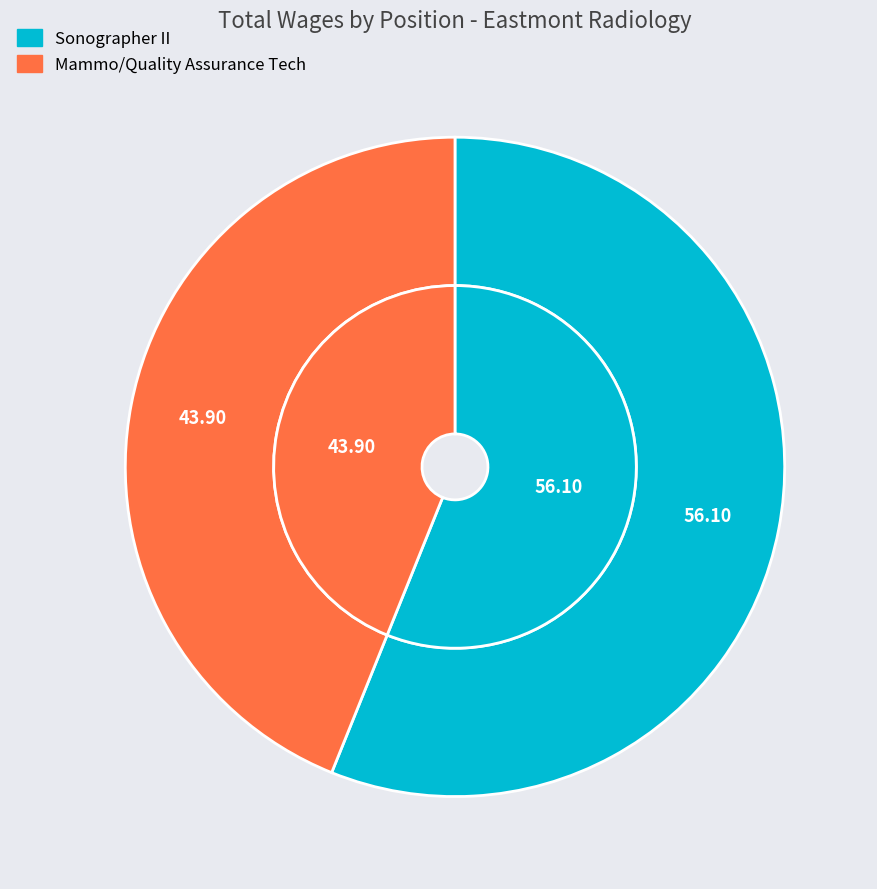

How many segments does this pie chart have?

2